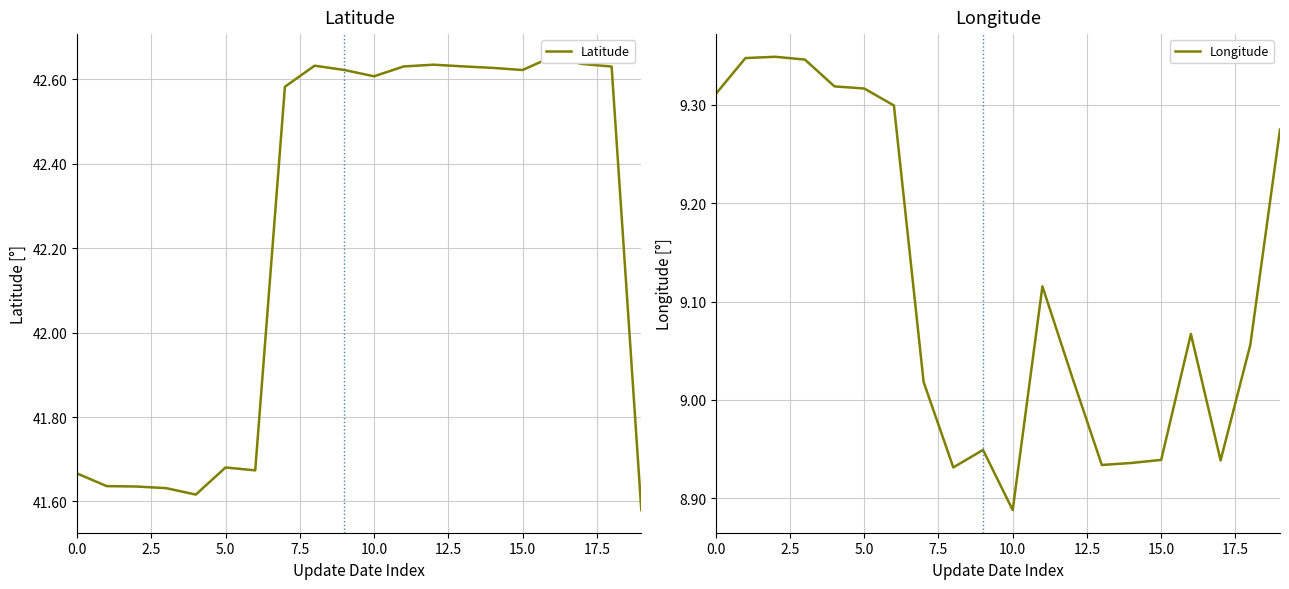

What is the value of the Latitude point at the 4th from the left?

41.6